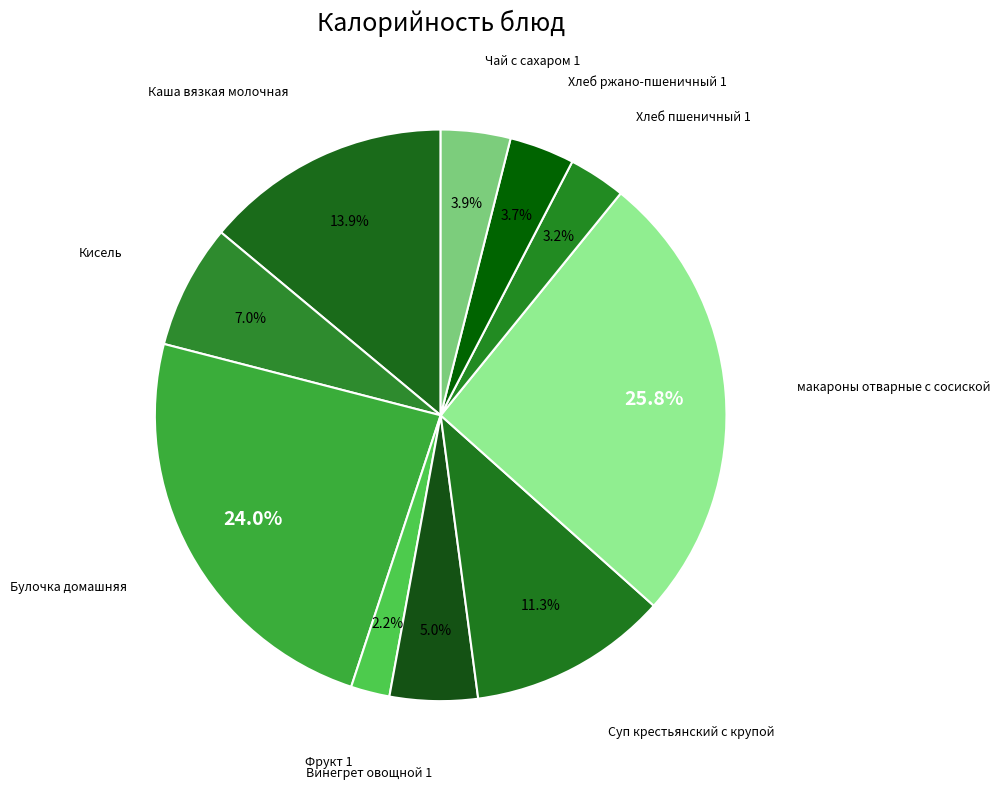

Rank the categories by value from highest to lowest.

макароны отварные с сосиской, Булочка домашняя, Каша вязкая молочная, Суп крестьянский с крупой, Кисель, Винегрет овощной 1, Чай с сахаром 1, Хлеб ржано-пшеничный 1, Хлеб пшеничный 1, Фрукт 1